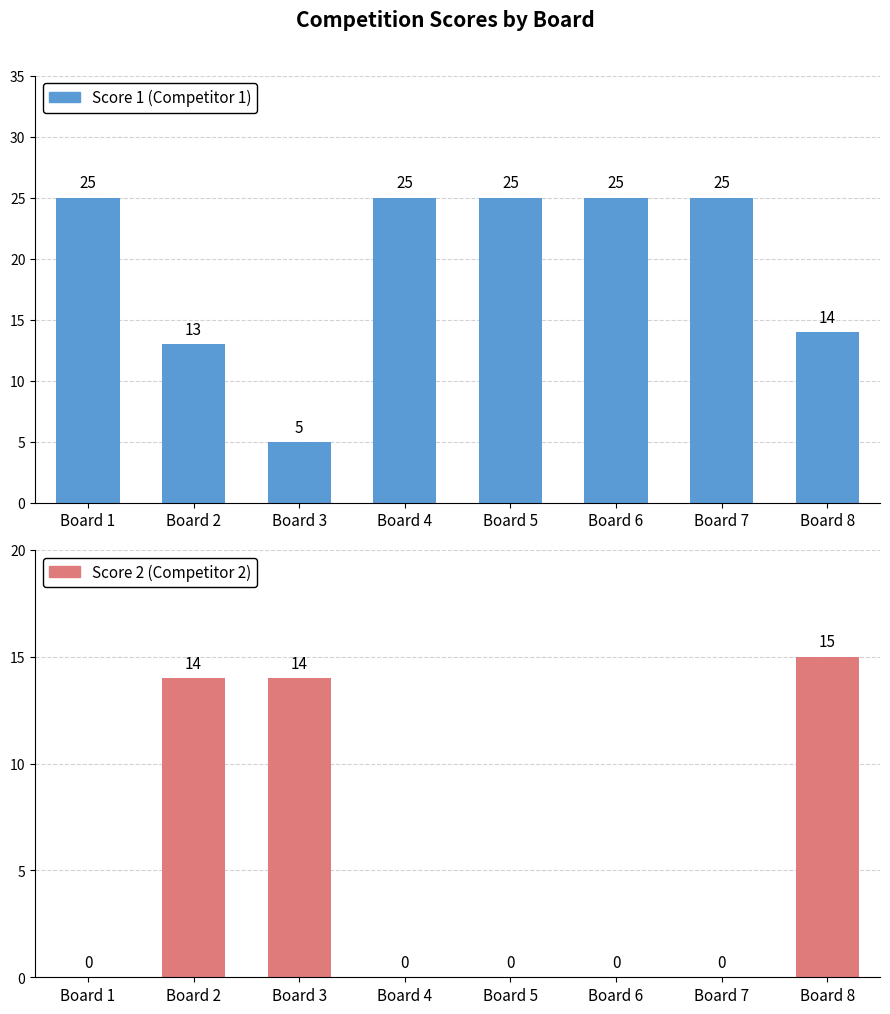

What is the value of the Score 2 bar at the 8th from the left?

15